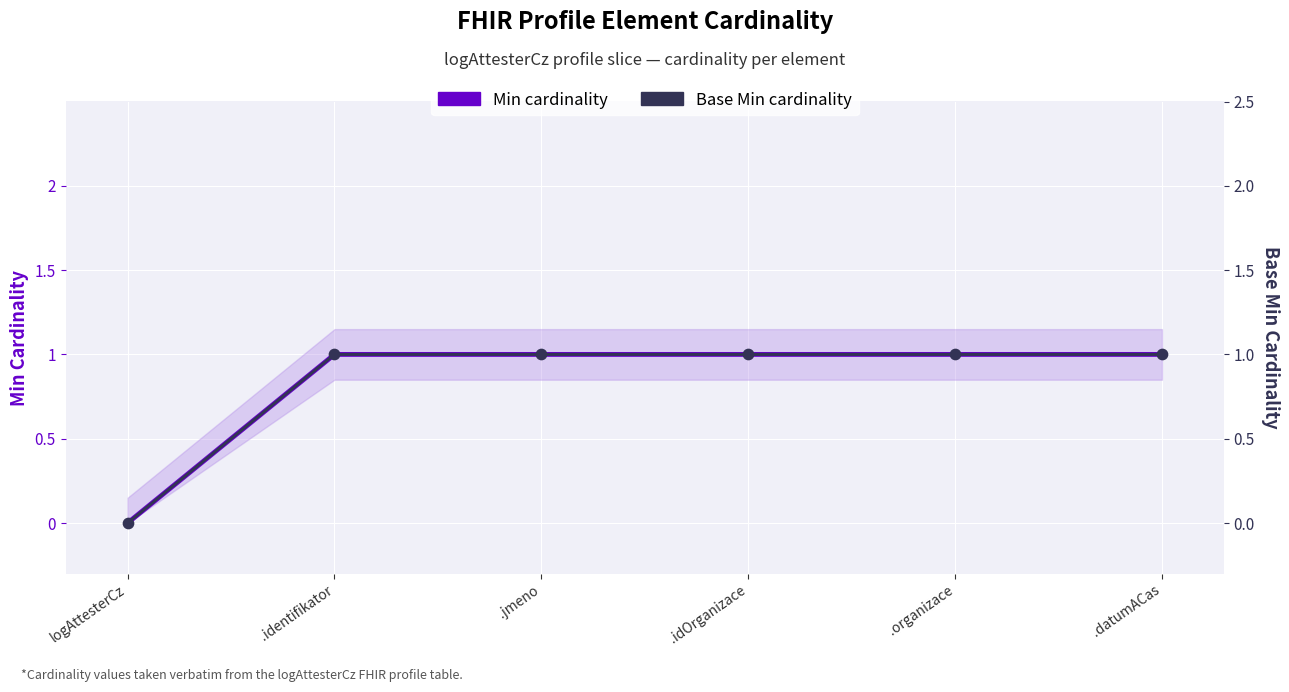

What is the total value across all series at .identifikator?

2